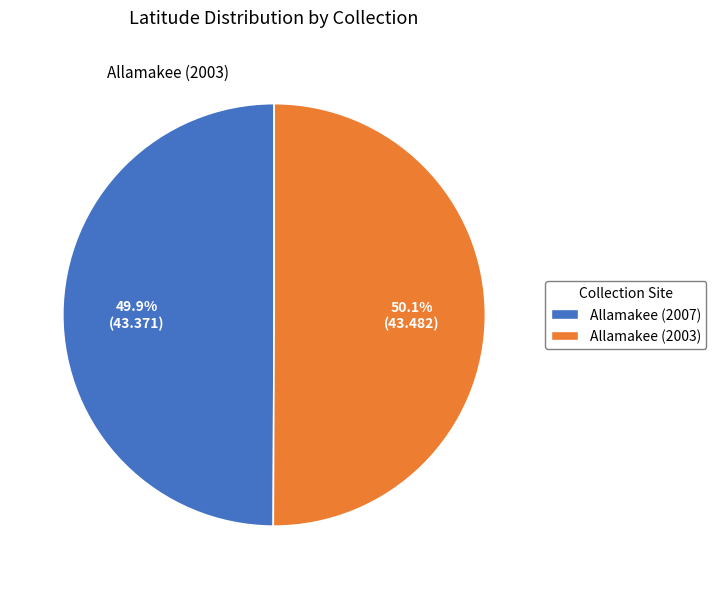

To the nearest percent, what percentage of the pie is Allamakee (2007)?

50%